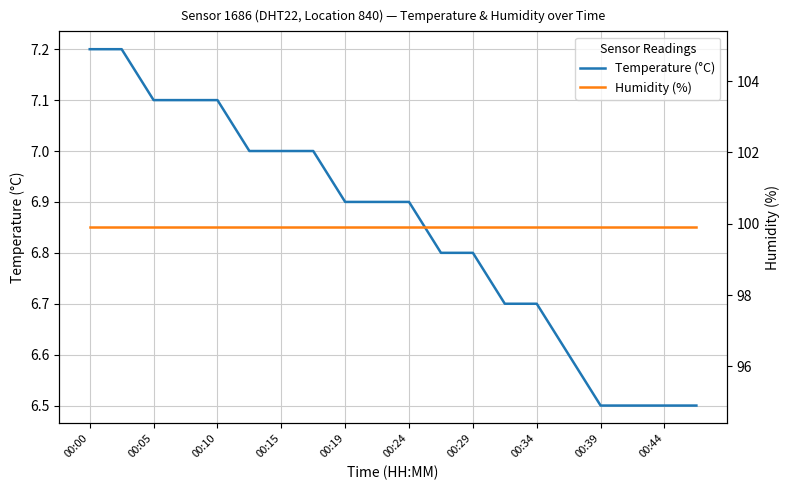

Is it true that Temperature (°C) equals 7.1 at 00:10?

True